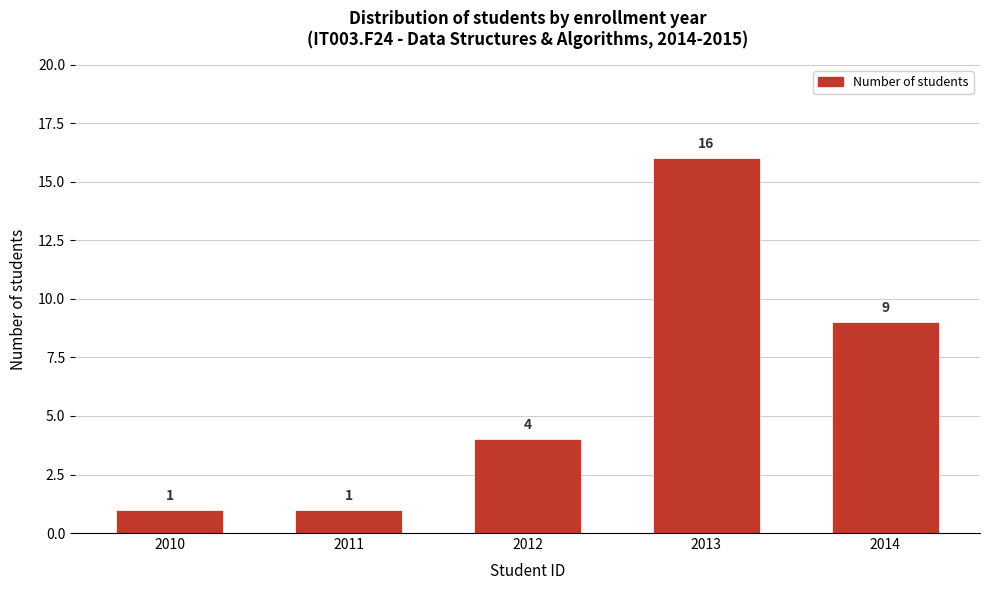

Reading right to left, list all the values displayed in this chart.

9	16	4	1	1